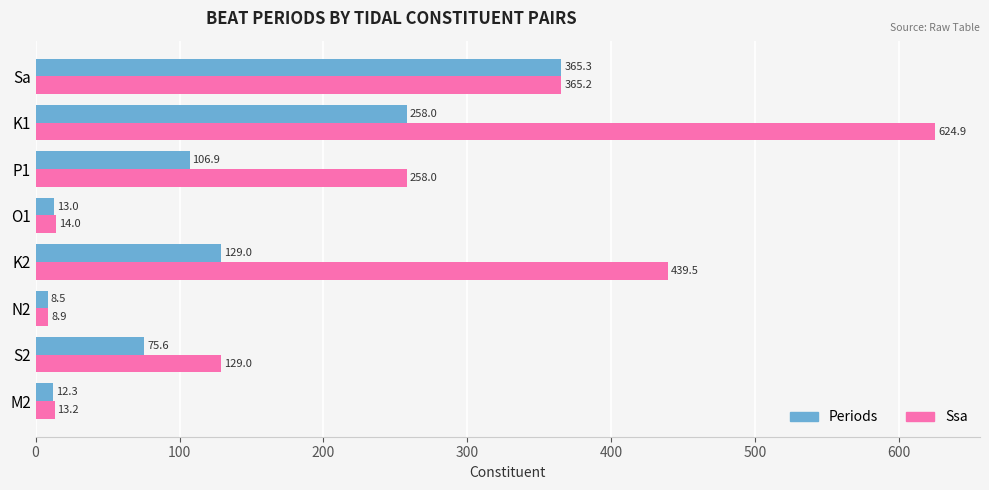

What is the minimum value for Periods?

8.5